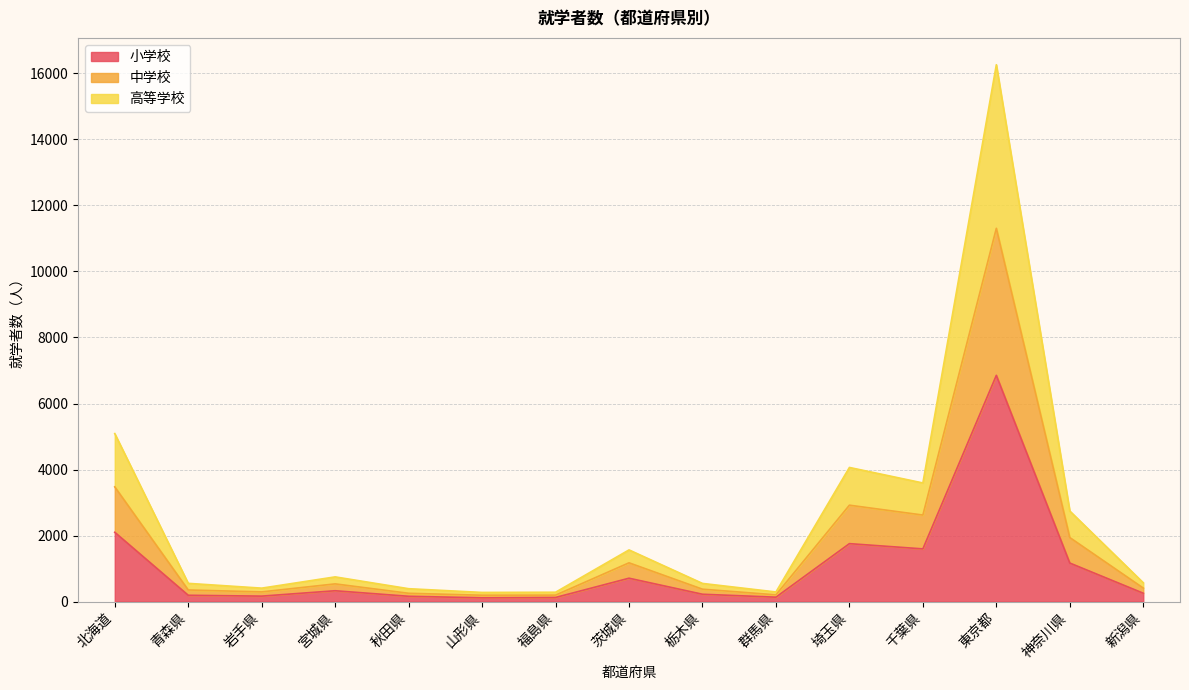

At which label does 高等学校 first exceed 570?

北海道